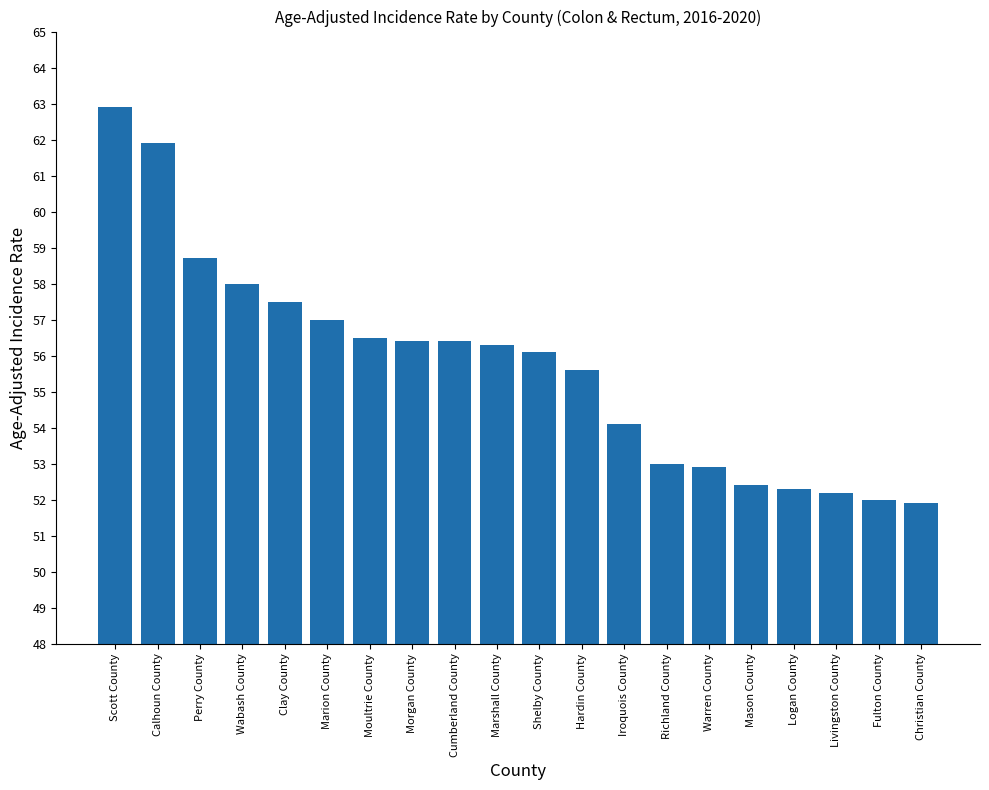

How many values are below 56?

9